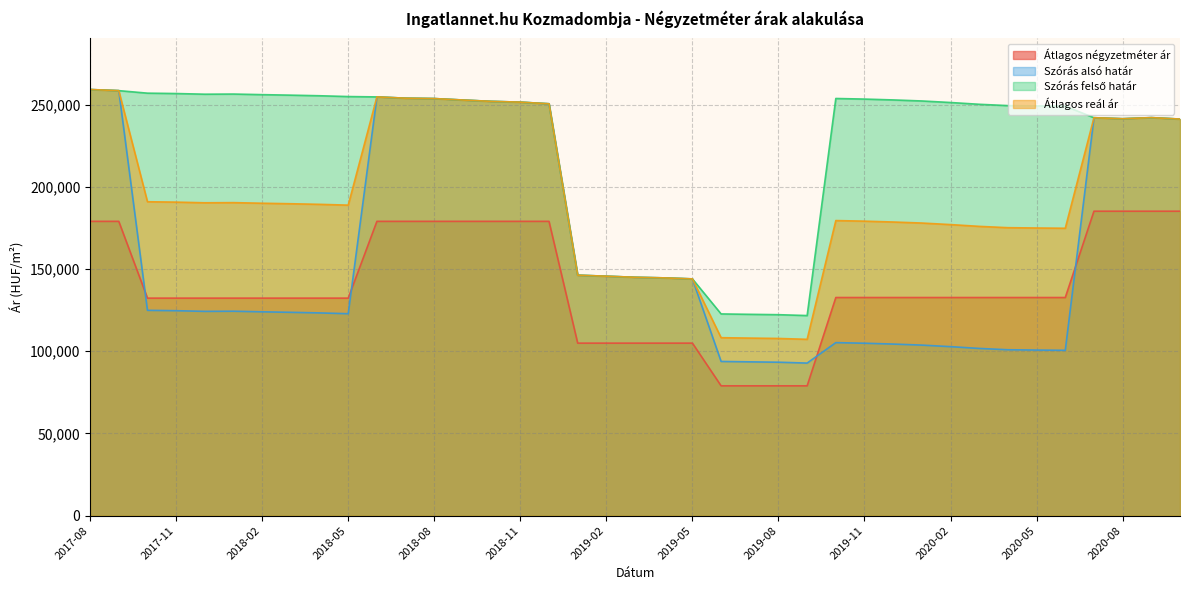

What position from the left is 2018-04?

9